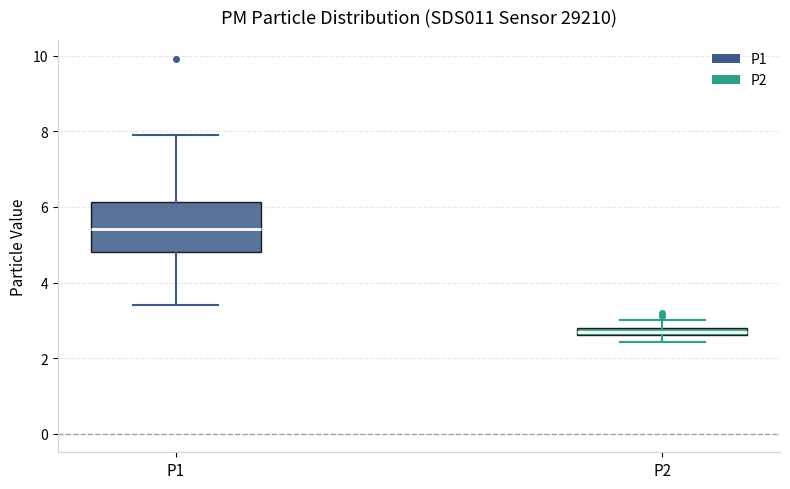

Where is the upper edge of the box for P2 on the y-axis? The values are not printed on the chart, so give them approximately, as read against the axis.

2.8